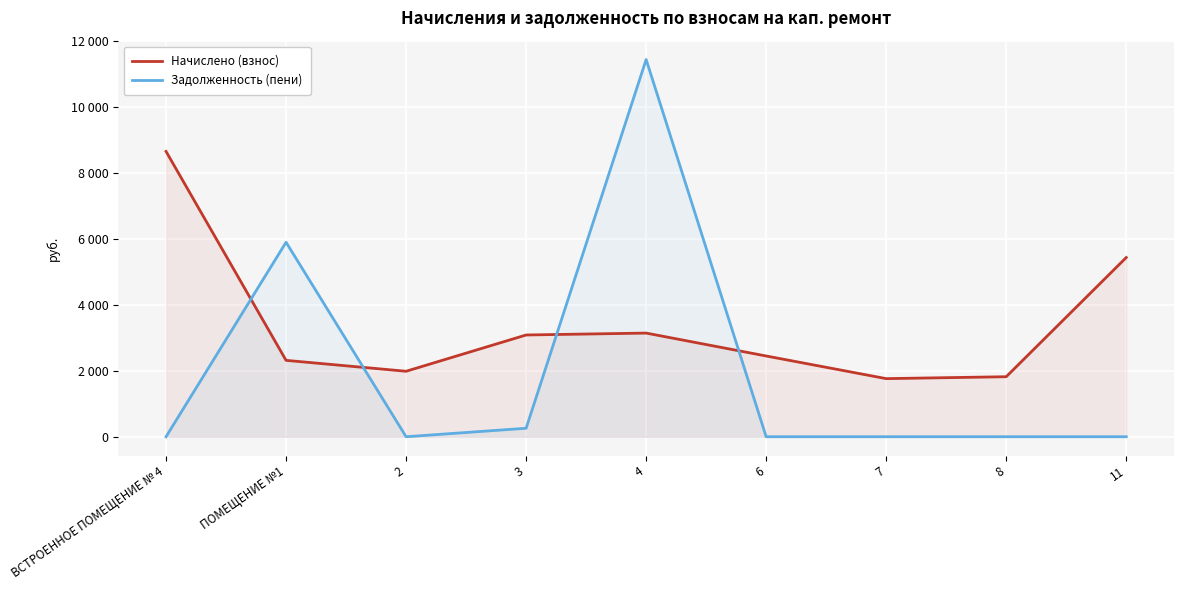

Does the chart display data point markers on the line(s)?

No